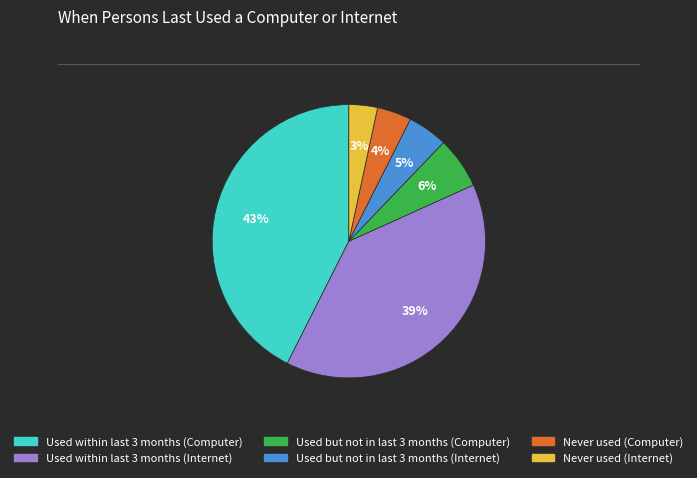

Count the number of slices in the pie.

6